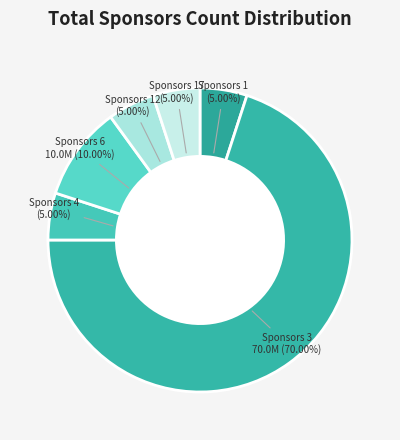

Rank the categories by value from highest to lowest.

3, 6, 1, 4, 12, 17